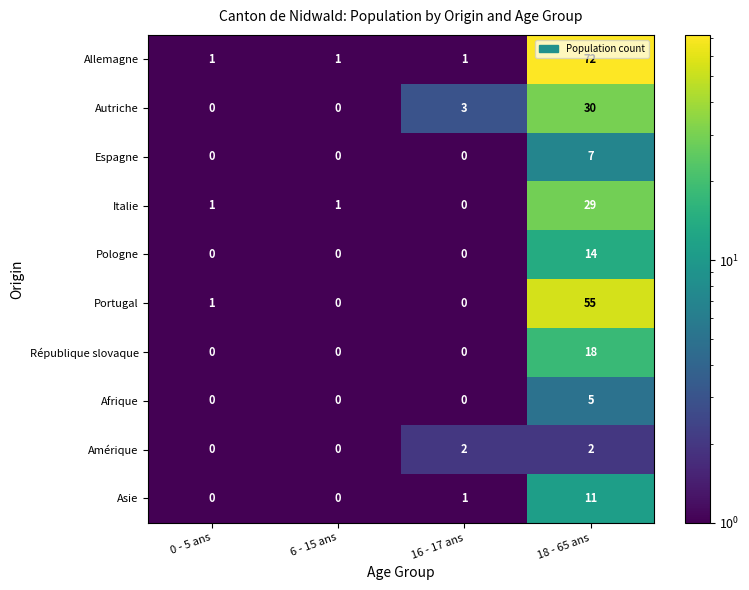

Is it true that Afrique equals 0 at 0 - 5 ans?

True